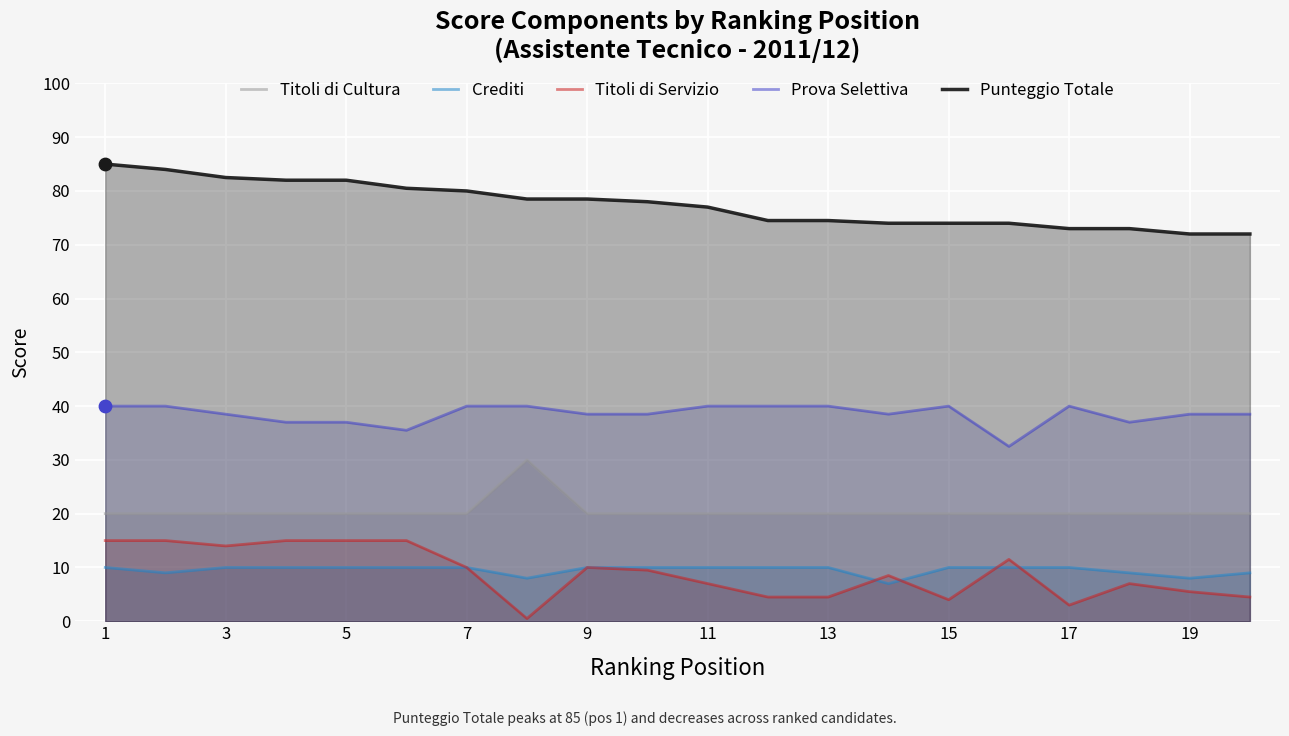

Which series reaches the minimum Y coordinate?

Titoli di Servizio